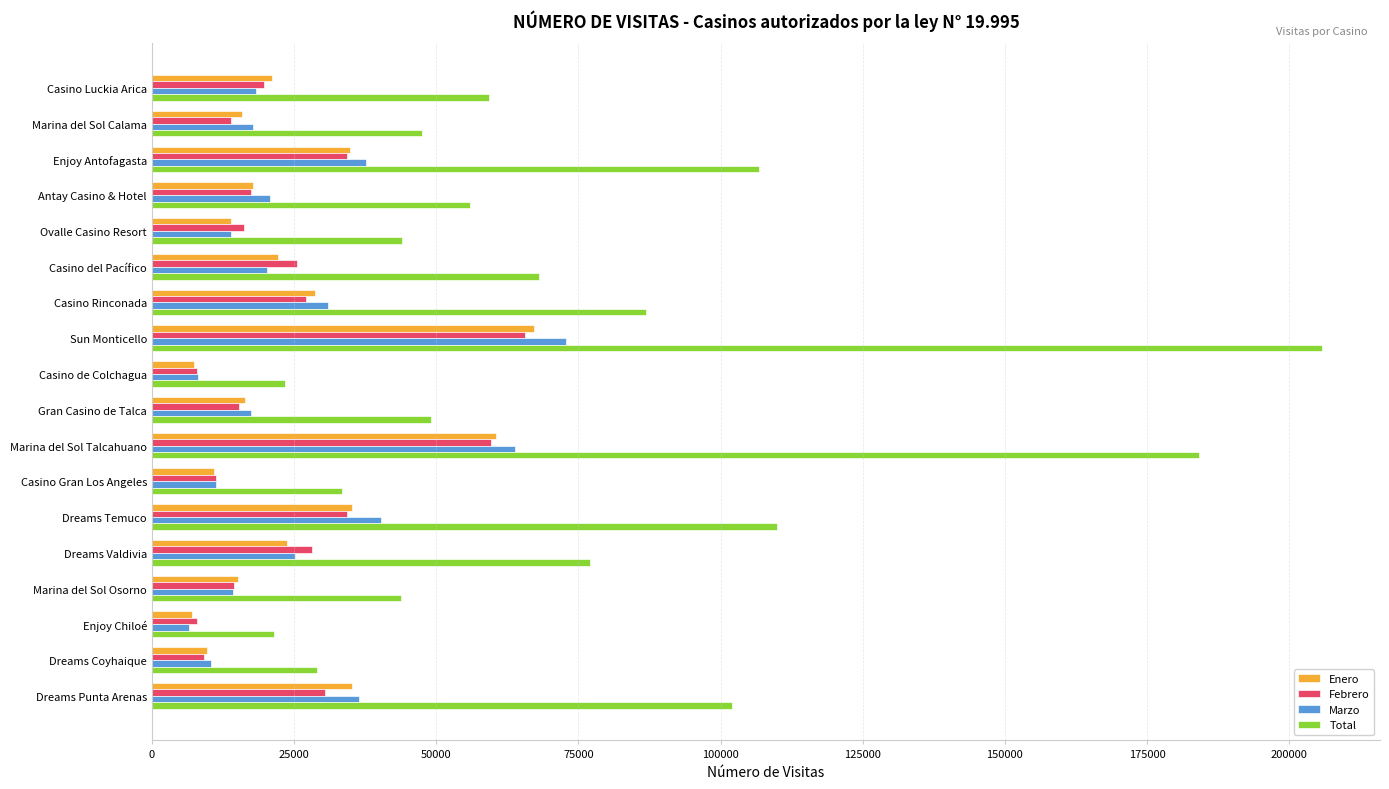

At which category is the sum across all series the highest?

Sun Monticello